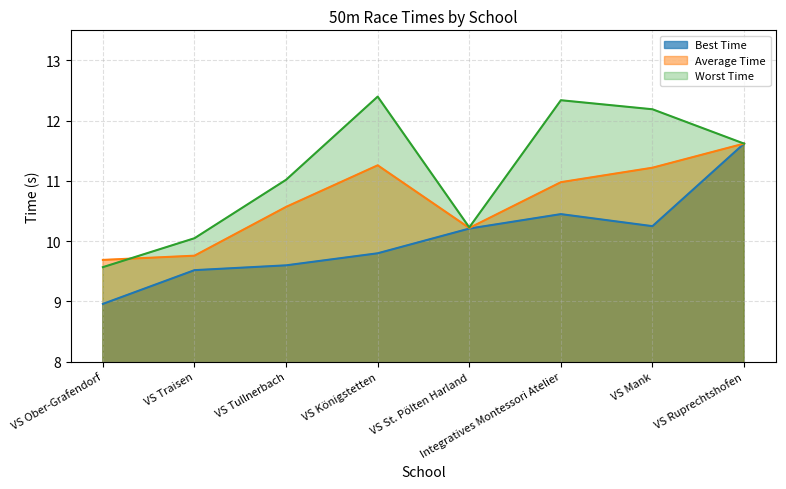

Which series has the largest total across all categories?

Worst Time